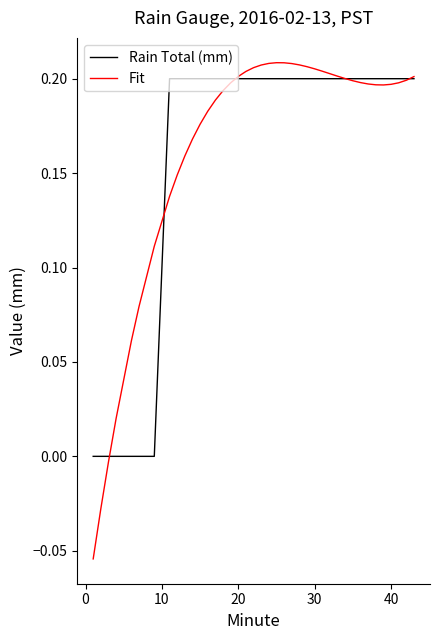

Which series has the largest range (max minus min)?

Fit